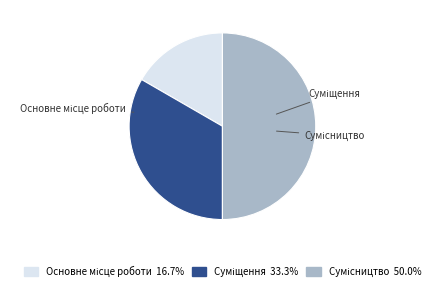

Which category has the biggest portion of the pie?

Сумісництво